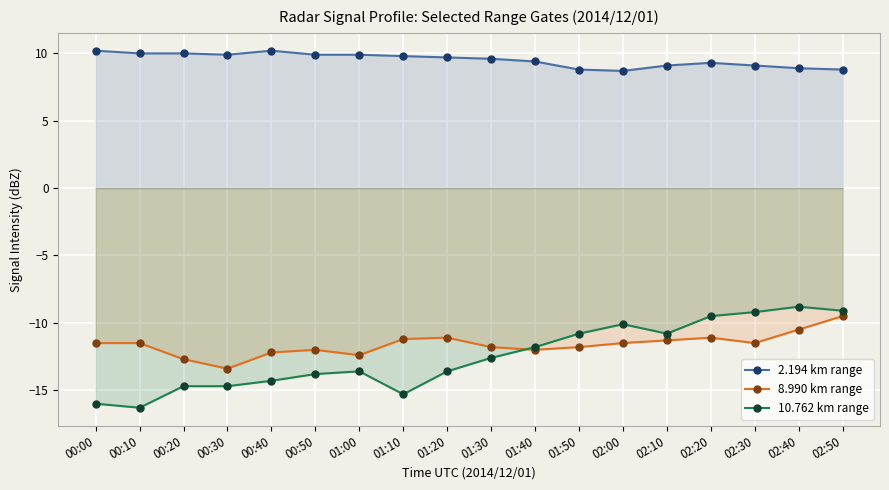

How many lines are shown in the chart?

3